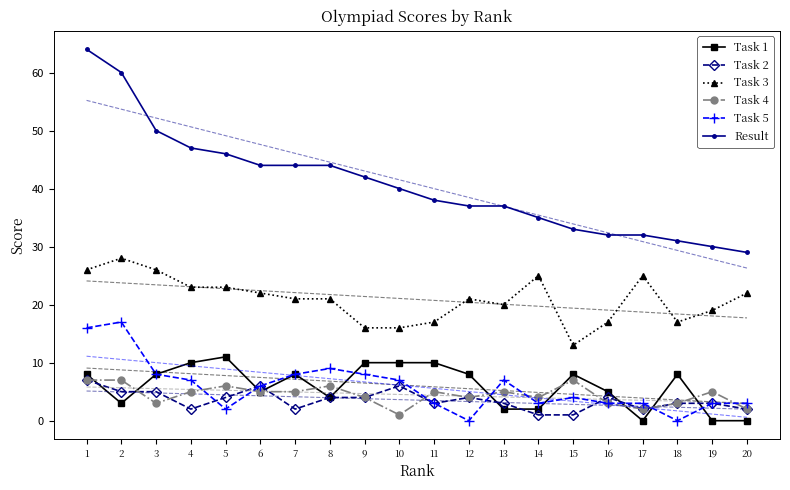

At which category is the sum across all series the highest?

1